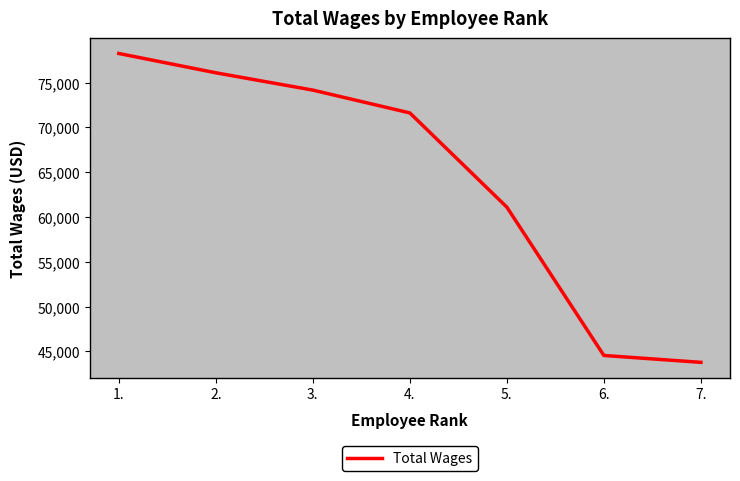

What is the difference between the values at 1. and 3.?

4089